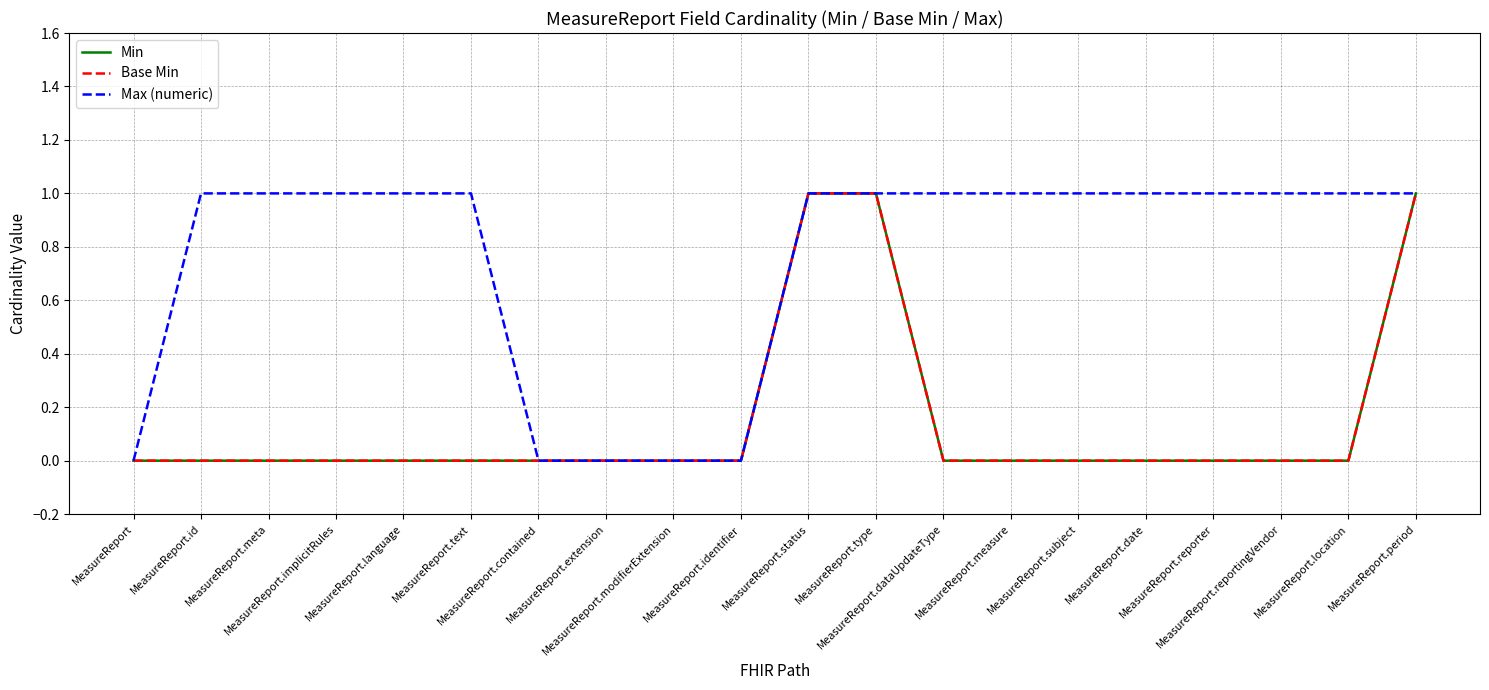

True or false: Min and Base Min intersect in this chart.

False